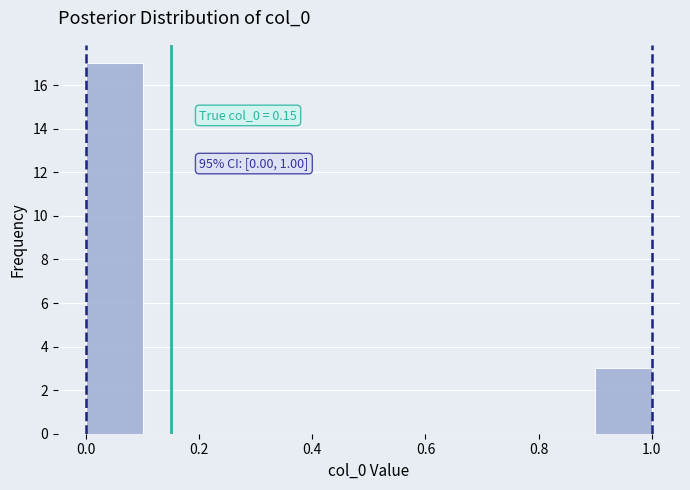

Over which range of the x-axis is the bar tallest?

0.0 to 0.1